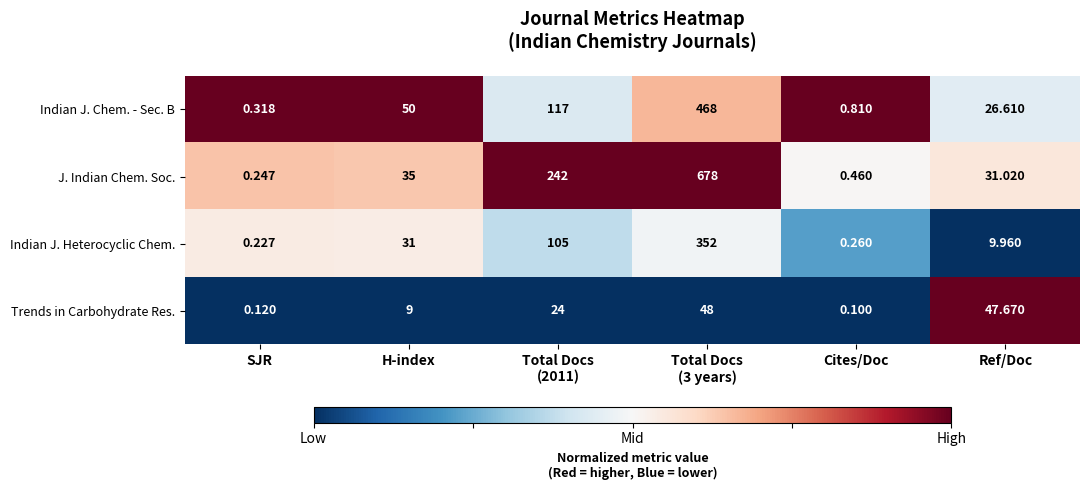

Which series has the widest spread of values?

J. Indian Chem. Soc.